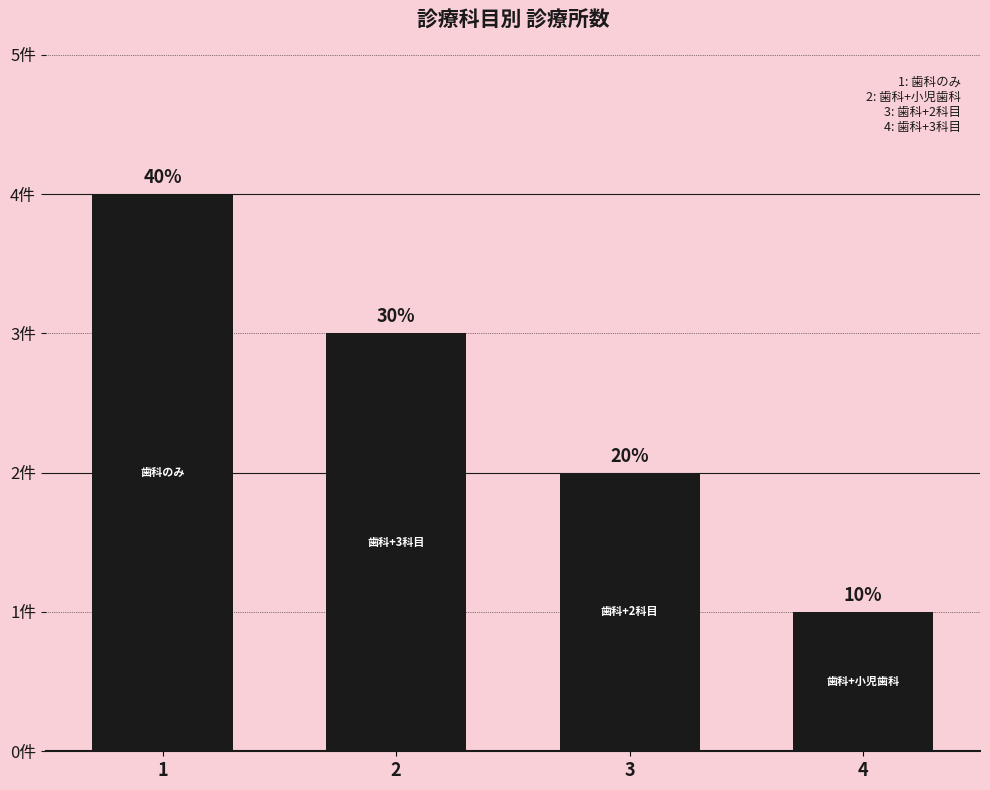

At which label is the value closest to 2?

3